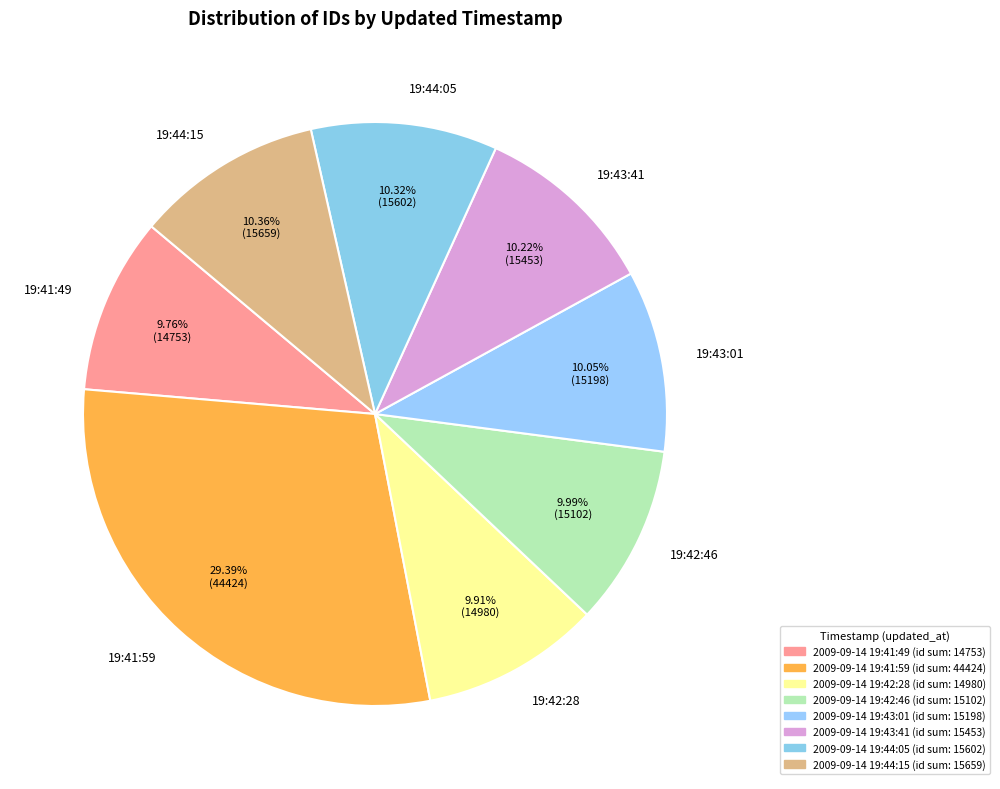

Is the sum of 19:41:49 and 19:42:46 greater than half?

No